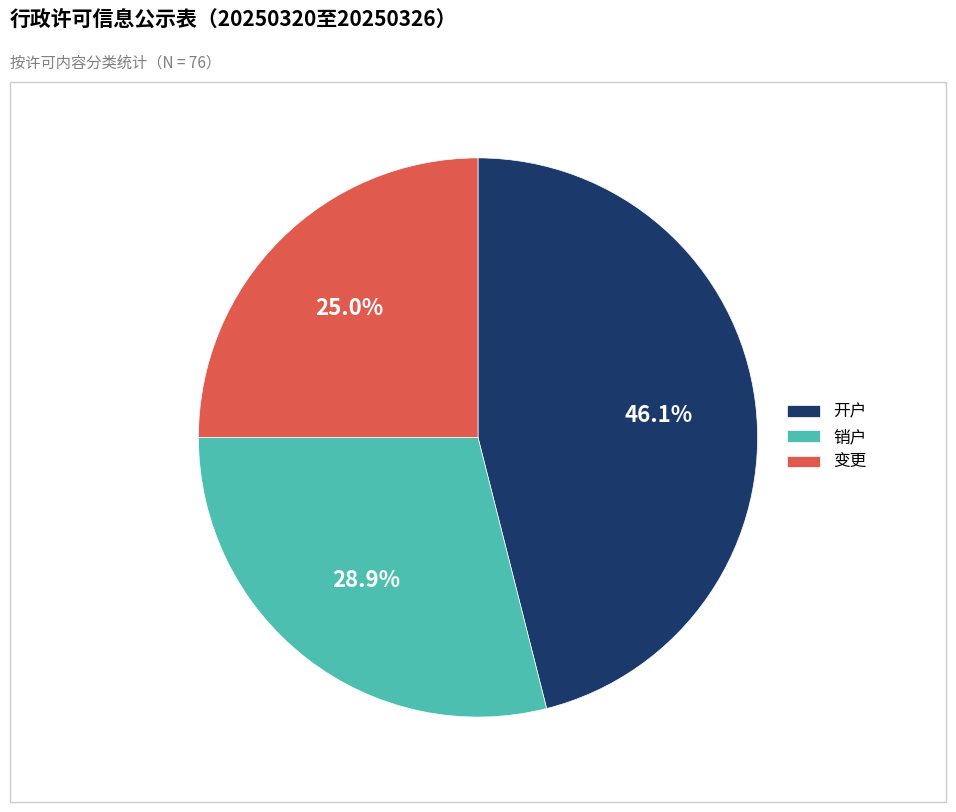

To the nearest percent, what is the average slice percentage?

33%